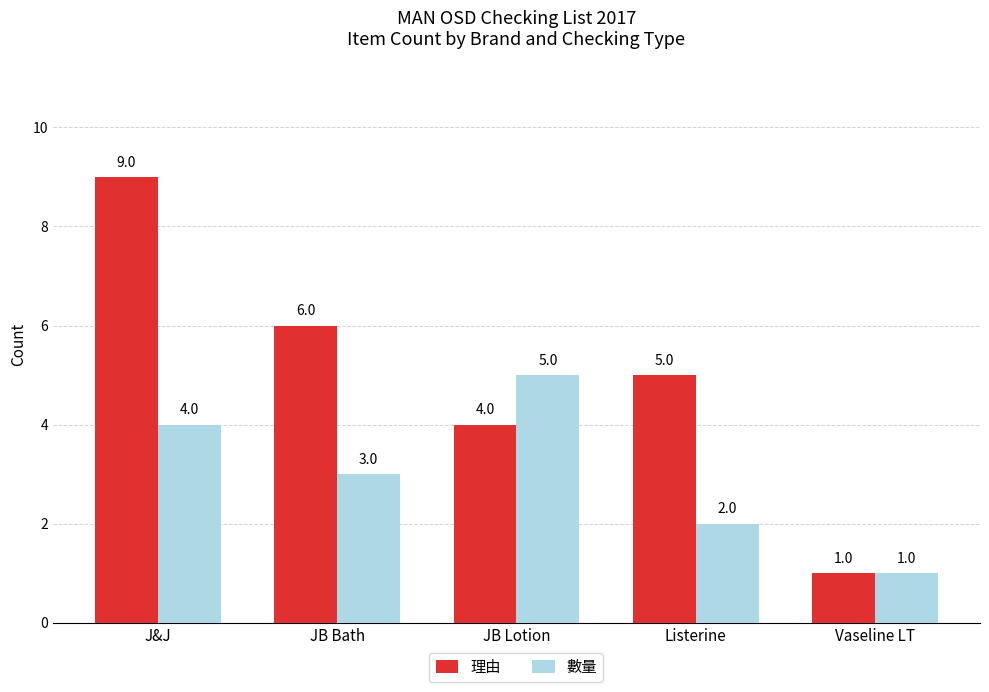

Reading left to right, what are all the values shown in this chart?

理由: J&J=9	JB Bath=6	JB Lotion=4	Listerine=5	Vaseline LT=1
數量: J&J=4	JB Bath=3	JB Lotion=5	Listerine=2	Vaseline LT=1